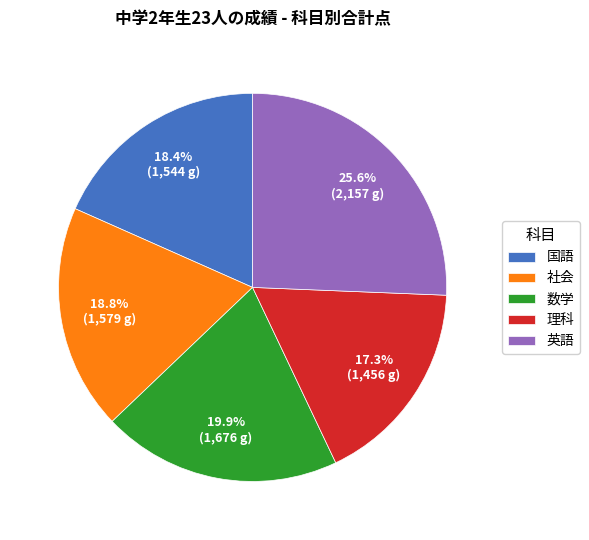

How many segments does this pie chart have?

5